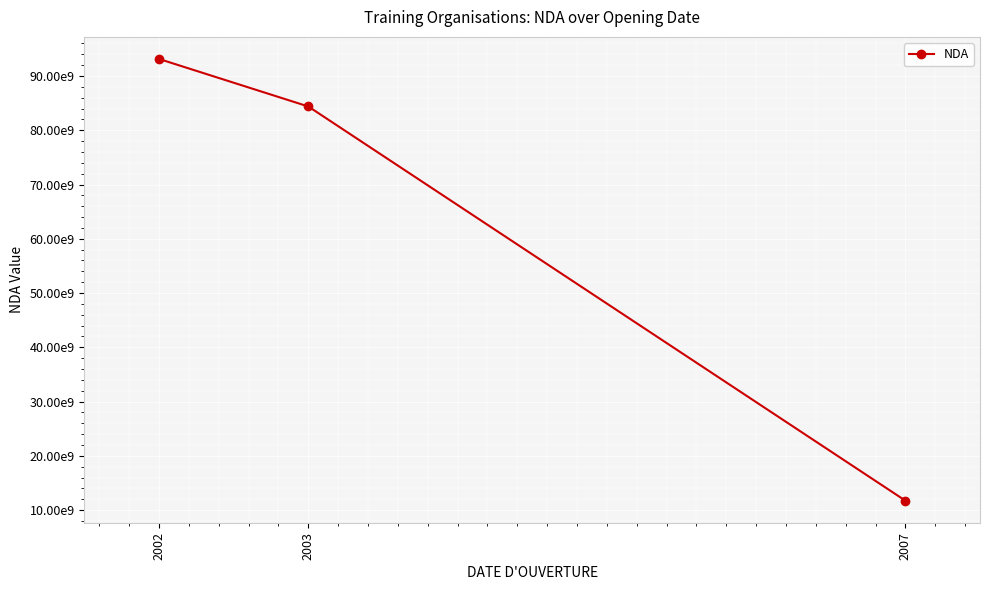

What is the average value?

63088381075